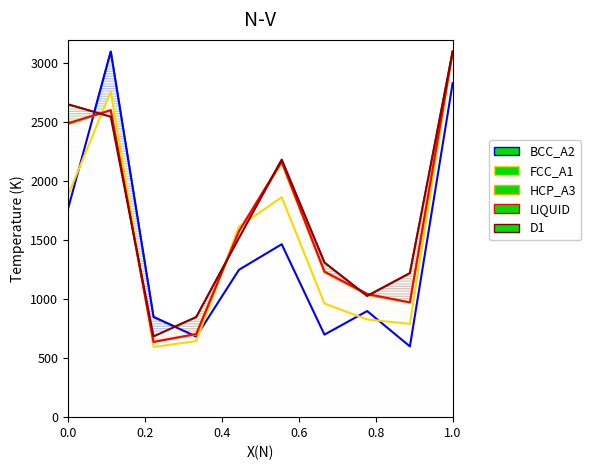

Reading right to left, list all the values displayed in this chart.

A2: 2833.3	600.0	900.0	700.0	1466.7	1250.0	683.3	850.0	3100.0	1766.7
A: 3100.0	791.3	828.8	963.5	1865.4	1615.4	645.2	595.2	2762.5	1882.7
B: 3100.0	972.2	1037.0	1228.6	2156.9	1576.3	701.0	642.1	2604.9	2484.0
D: 3100.0	973.3	1044.7	1235.1	2169.0	1577.1	705.6	637.2	2603.3	2493.2
D1: 3100.0	1221.3	1027.5	1310.8	2183.0	1519.5	848.6	684.6	2548.3	2652.7